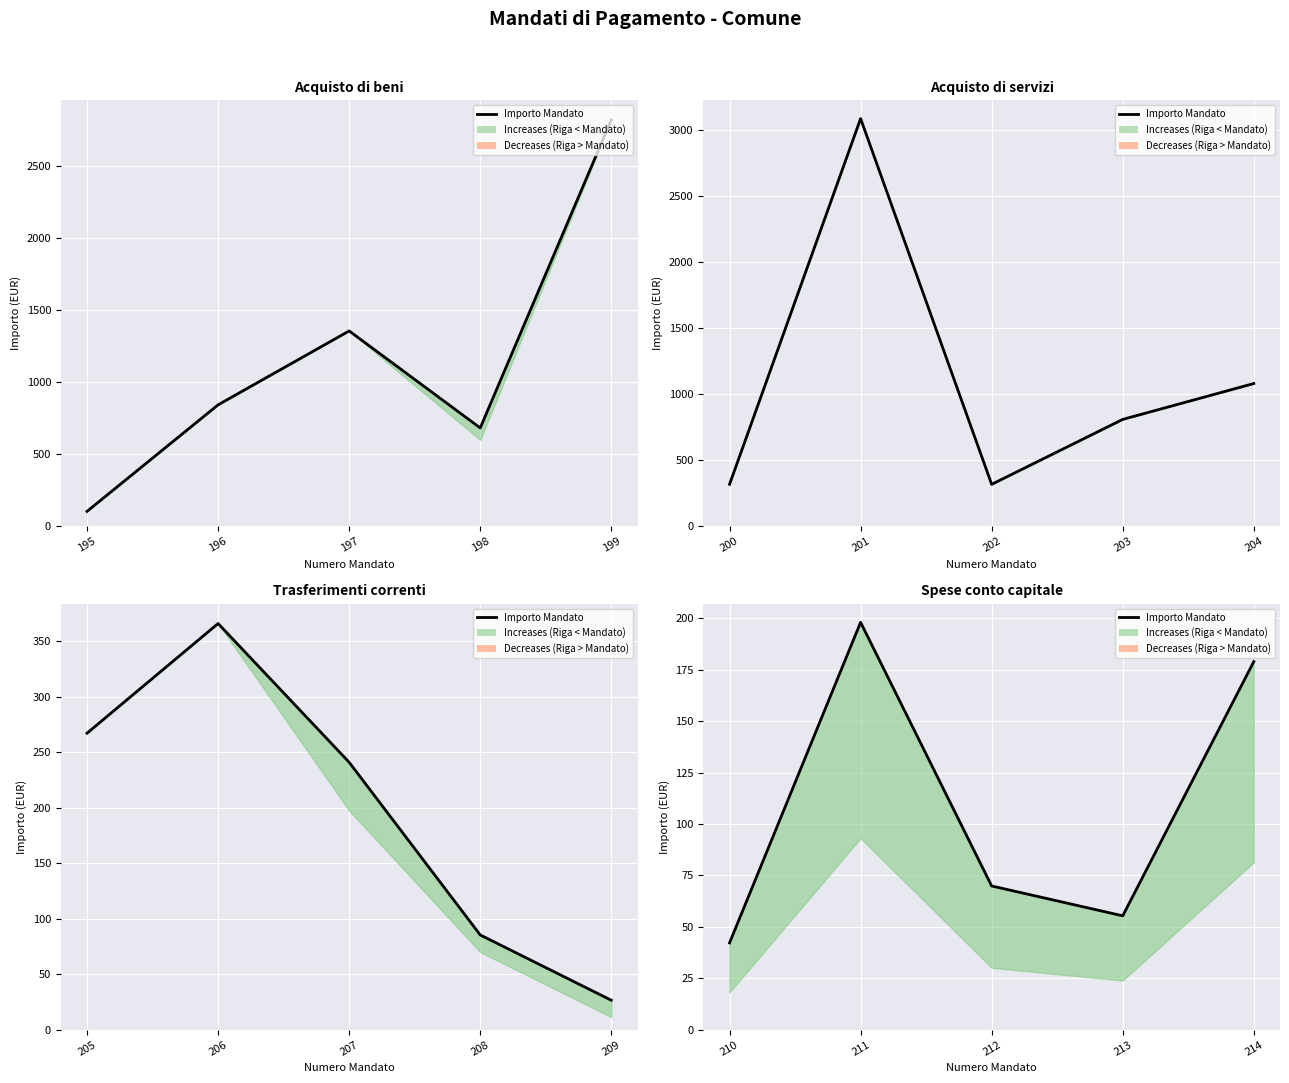

True or false: the data has more than 1 interior local peaks.

False